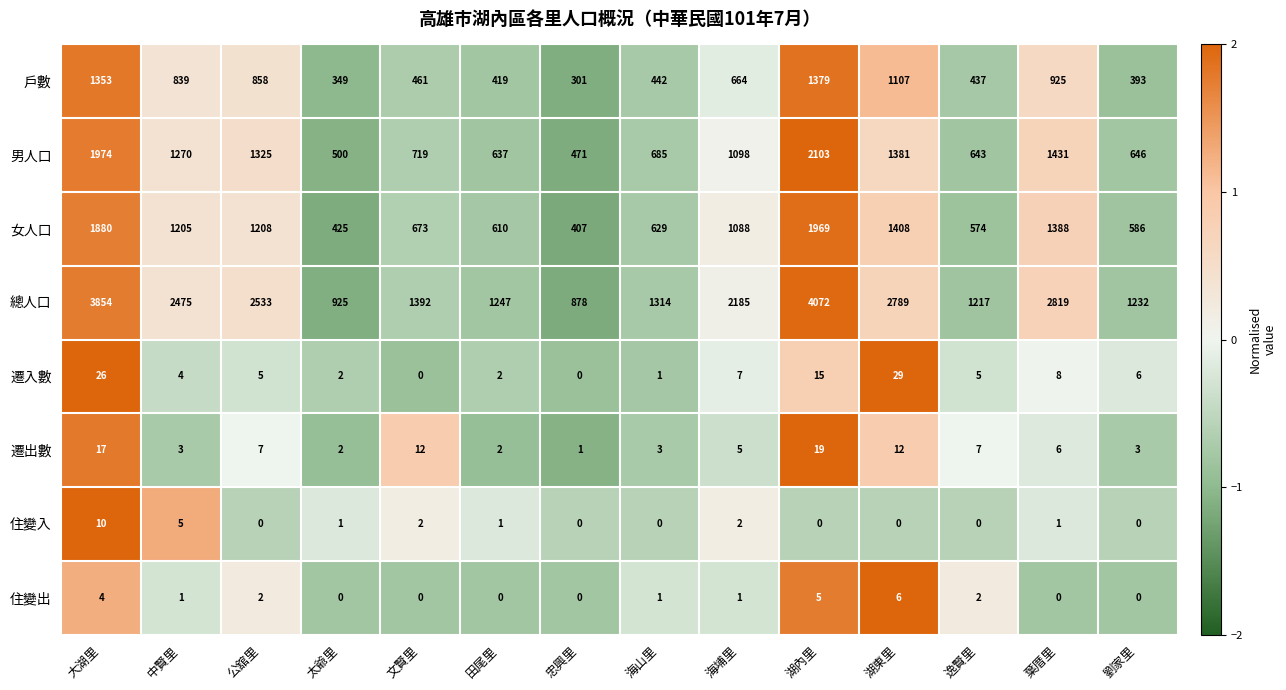

What is the greatest value displayed?

4072